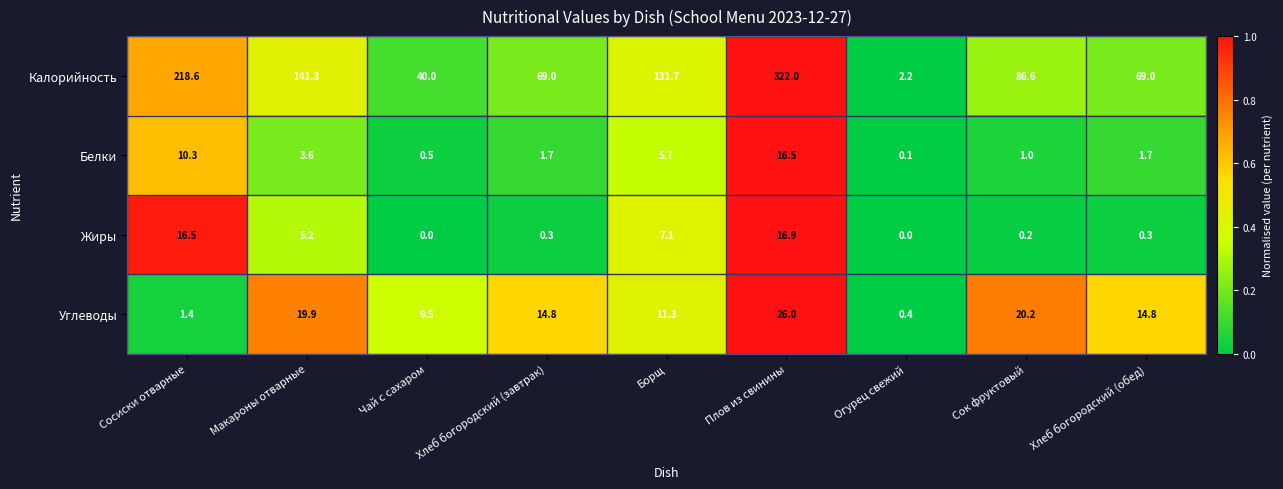

Read the Белки value at Борщ.

5.7